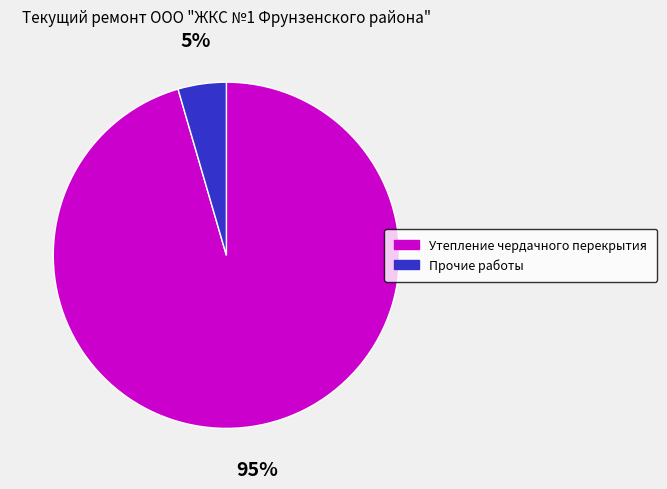

To the nearest percent, what is the combined percentage of Утепление чердачного перекрытия and Прочие работы?

100%